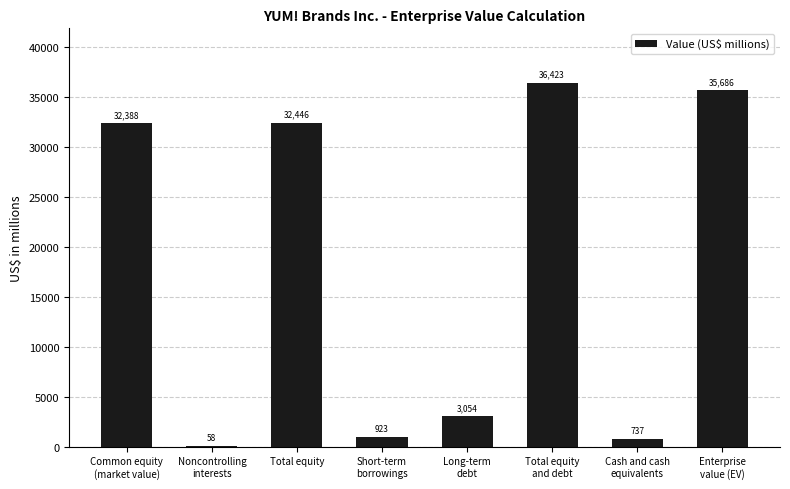

At which category does the chart reach its peak across all series?

Total equity
and debt